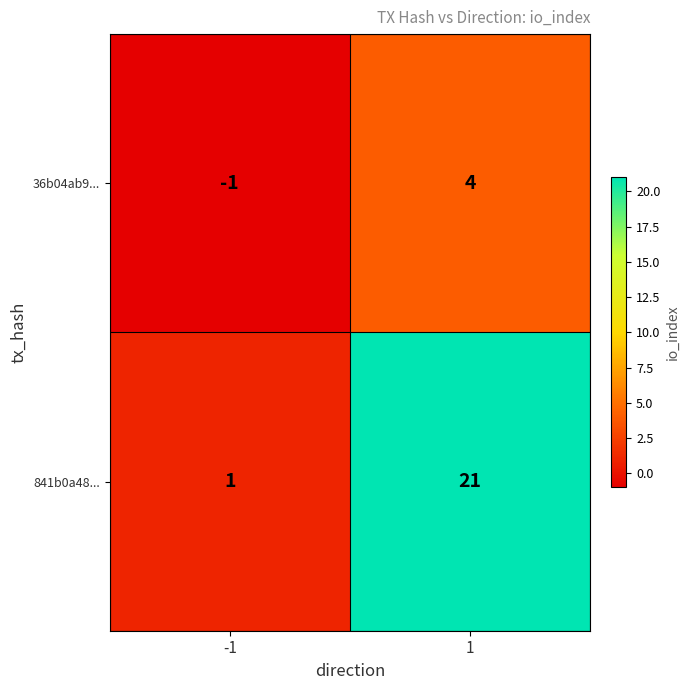

At which category is the sum across all series the highest?

1